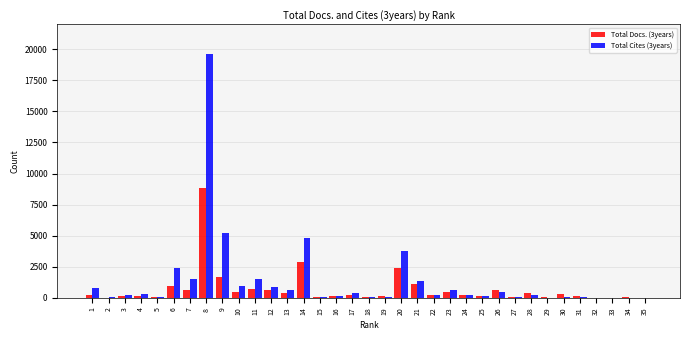

The value of Total Cites (3years) at 26 is 471. True or false?

True